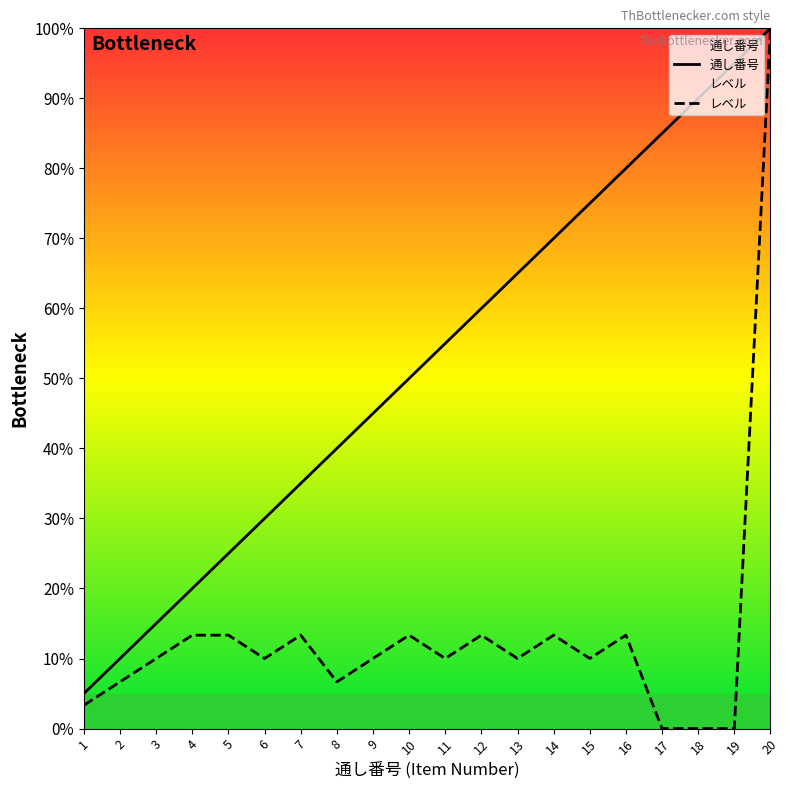

True or false: 通し番号 and レベル intersect in this chart.

False